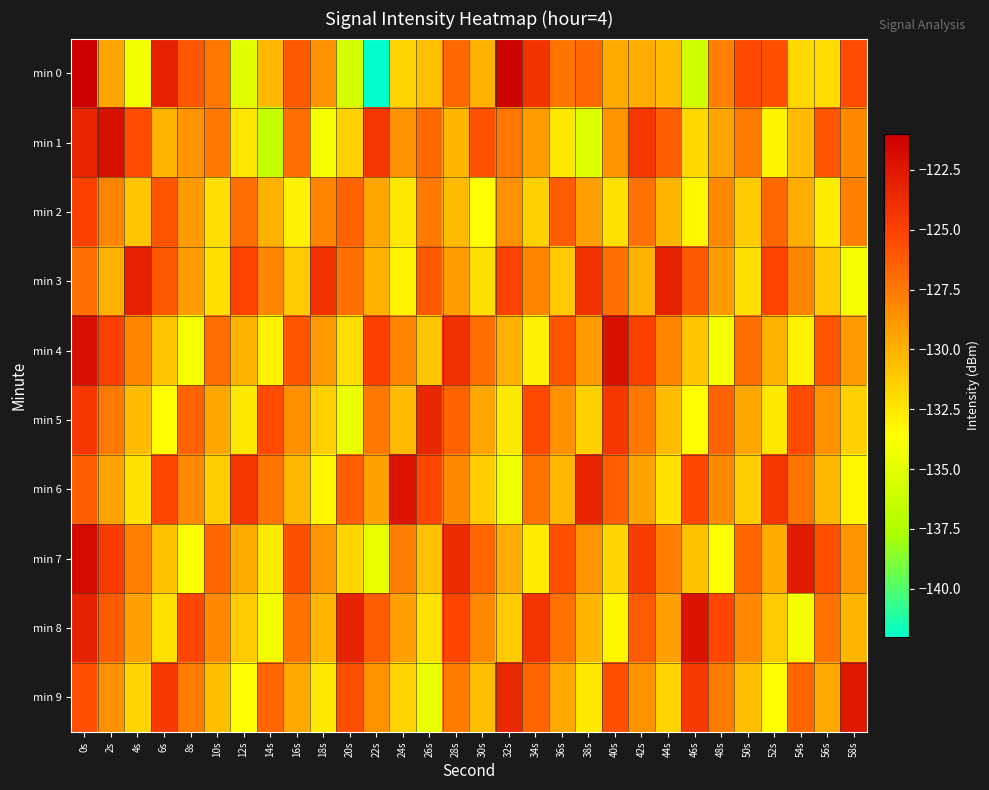

Reading right to left, extract all data points from this chart.

min 0: 58s=-125.6	56s=-132.0	54s=-131.8	52s=-125.7	50s=-125.4	48s=-127.8	46s=-136.0	44s=-130.4	42s=-129.8	40s=-129.7	38s=-126.8	36s=-127.4	34s=-124.1	32s=-121.2	30s=-130.0	28s=-126.9	26s=-130.7	24s=-131.6	22s=-142.1	20s=-135.7	18s=-128.6	16s=-126.1	14s=-130.3	12s=-135.0	10s=-127.4	8s=-126.0	6s=-123.1	4s=-134.3	2s=-129.4	0s=-121.1
min 1: 58s=-128.2	56s=-125.9	54s=-130.5	52s=-133.1	50s=-127.6	48s=-129.4	46s=-131.8	44s=-126.3	42s=-124.5	40s=-128.7	38s=-135.2	36s=-132.6	34s=-129.1	32s=-127.4	30s=-125.8	28s=-130.2	26s=-126.9	24s=-128.6	22s=-124.3	20s=-131.5	18s=-134.0	16s=-127.0	14s=-136.5	12s=-132.4	10s=-127.5	8s=-128.7	6s=-130.2	4s=-125.5	2s=-122.0	0s=-123.3
min 2: 58s=-127.8	56s=-132.8	54s=-129.8	52s=-126.8	50s=-131.2	48s=-128.2	46s=-133.2	44s=-130.2	42s=-127.2	40s=-132.2	38s=-129.2	36s=-126.2	34s=-131.5	32s=-128.5	30s=-133.5	28s=-130.5	26s=-127.5	24s=-132.5	22s=-129.5	20s=-126.5	18s=-128.0	16s=-133.0	14s=-130.0	12s=-127.0	10s=-132.0	8s=-129.0	6s=-126.0	4s=-131.0	2s=-128.0	0s=-125.0
min 3: 58s=-134.1	56s=-131.1	54s=-128.1	52s=-125.1	50s=-132.1	48s=-129.1	46s=-126.1	44s=-123.1	42s=-130.1	40s=-127.1	38s=-124.1	36s=-131.1	34s=-128.1	32s=-125.1	30s=-132.1	28s=-129.1	26s=-126.1	24s=-133.1	22s=-130.1	20s=-127.1	18s=-124.1	16s=-131.1	14s=-128.1	12s=-125.1	10s=-132.1	8s=-129.1	6s=-126.1	4s=-123.1	2s=-130.1	0s=-127.1
min 4: 58s=-129.0	56s=-126.0	54s=-133.0	52s=-130.0	50s=-127.0	48s=-134.0	46s=-131.0	44s=-128.0	42s=-125.0	40s=-122.0	38s=-129.0	36s=-126.0	34s=-133.0	32s=-130.0	30s=-127.0	28s=-124.0	26s=-131.0	24s=-128.0	22s=-125.0	20s=-132.0	18s=-129.0	16s=-126.0	14s=-133.0	12s=-130.0	10s=-127.0	8s=-134.0	6s=-131.0	4s=-128.0	2s=-125.0	0s=-122.0
min 5: 58s=-131.5	56s=-128.5	54s=-125.5	52s=-132.5	50s=-129.5	48s=-126.5	46s=-133.5	44s=-130.5	42s=-127.5	40s=-124.5	38s=-131.5	36s=-128.5	34s=-125.5	32s=-132.5	30s=-129.5	28s=-126.5	26s=-123.5	24s=-130.5	22s=-127.5	20s=-134.5	18s=-131.5	16s=-128.5	14s=-125.5	12s=-132.5	10s=-129.5	8s=-126.5	6s=-133.5	4s=-130.5	2s=-127.5	0s=-124.5
min 6: 58s=-133.3	56s=-130.3	54s=-127.3	52s=-124.3	50s=-131.3	48s=-128.3	46s=-125.3	44s=-132.3	42s=-129.3	40s=-126.3	38s=-123.3	36s=-130.3	34s=-127.3	32s=-134.3	30s=-131.3	28s=-128.3	26s=-125.3	24s=-122.3	22s=-129.3	20s=-126.3	18s=-133.3	16s=-130.3	14s=-127.3	12s=-124.3	10s=-131.3	8s=-128.3	6s=-125.3	4s=-132.3	2s=-129.3	0s=-126.3
min 7: 58s=-128.7	56s=-125.7	54s=-122.7	52s=-129.7	50s=-126.7	48s=-133.7	46s=-130.7	44s=-127.7	42s=-124.7	40s=-131.7	38s=-128.7	36s=-125.7	34s=-132.7	32s=-129.7	30s=-126.7	28s=-123.7	26s=-130.7	24s=-127.7	22s=-134.7	20s=-131.7	18s=-128.7	16s=-125.7	14s=-132.7	12s=-129.7	10s=-126.7	8s=-133.7	6s=-130.7	4s=-127.7	2s=-124.7	0s=-121.7
min 8: 58s=-130.2	56s=-127.2	54s=-134.2	52s=-131.2	50s=-128.2	48s=-125.2	46s=-122.2	44s=-129.2	42s=-126.2	40s=-133.2	38s=-130.2	36s=-127.2	34s=-124.2	32s=-131.2	30s=-128.2	28s=-125.2	26s=-132.2	24s=-129.2	22s=-126.2	20s=-123.2	18s=-130.2	16s=-127.2	14s=-134.2	12s=-131.2	10s=-128.2	8s=-125.2	6s=-132.2	4s=-129.2	2s=-126.2	0s=-123.2
min 9: 58s=-122.6	56s=-129.6	54s=-126.6	52s=-133.6	50s=-130.6	48s=-127.6	46s=-124.6	44s=-131.6	42s=-128.6	40s=-125.6	38s=-132.6	36s=-129.6	34s=-126.6	32s=-123.6	30s=-130.6	28s=-127.6	26s=-134.6	24s=-131.6	22s=-128.6	20s=-125.6	18s=-132.6	16s=-129.6	14s=-126.6	12s=-133.6	10s=-130.6	8s=-127.6	6s=-124.6	4s=-131.6	2s=-128.6	0s=-125.6